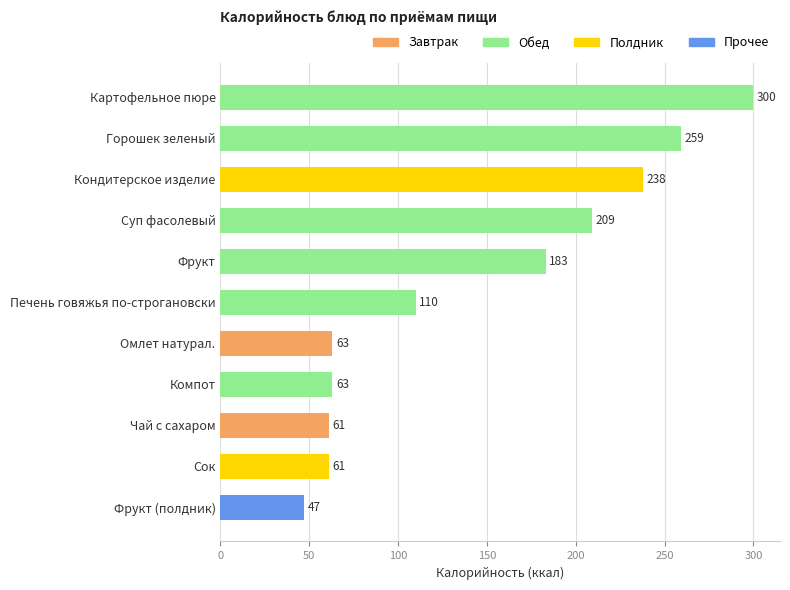

The value at Сок is 61. True or false?

True